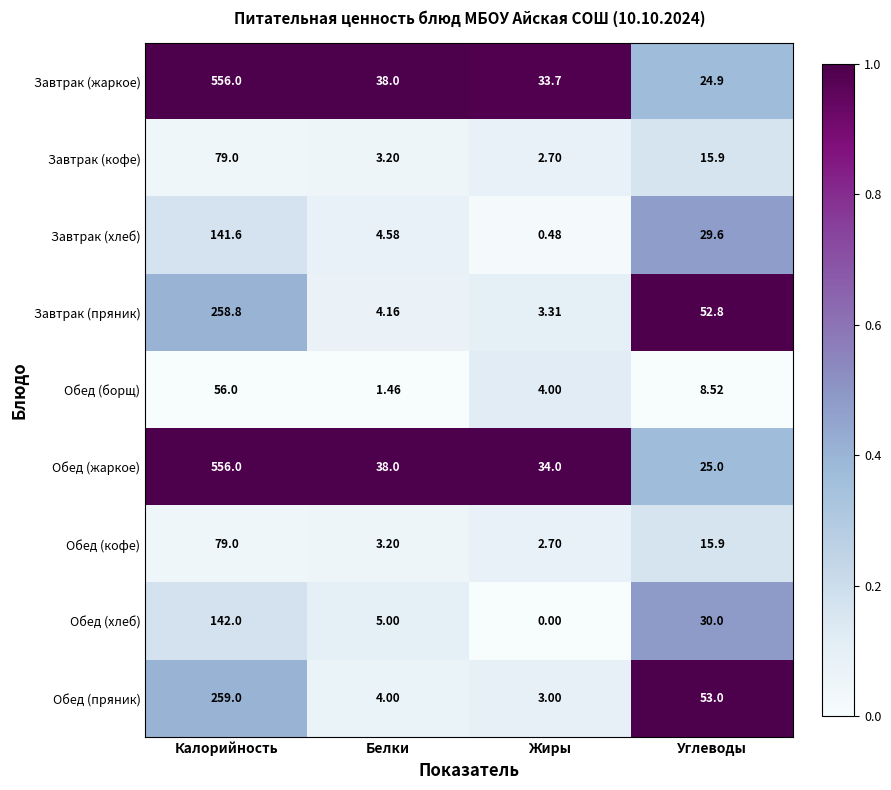

List the labels in order of Завтрак (кофе) value, largest first.

Калорийность, Углеводы, Белки, Жиры